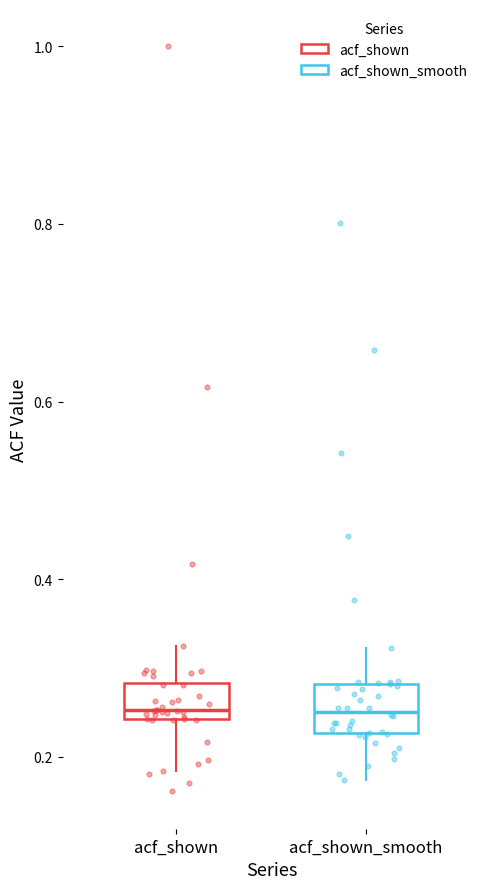

Where does the lower whisker of the box for acf_shown end on the y-axis? The values are not printed on the chart, so give them approximately, as read against the axis.

0.18